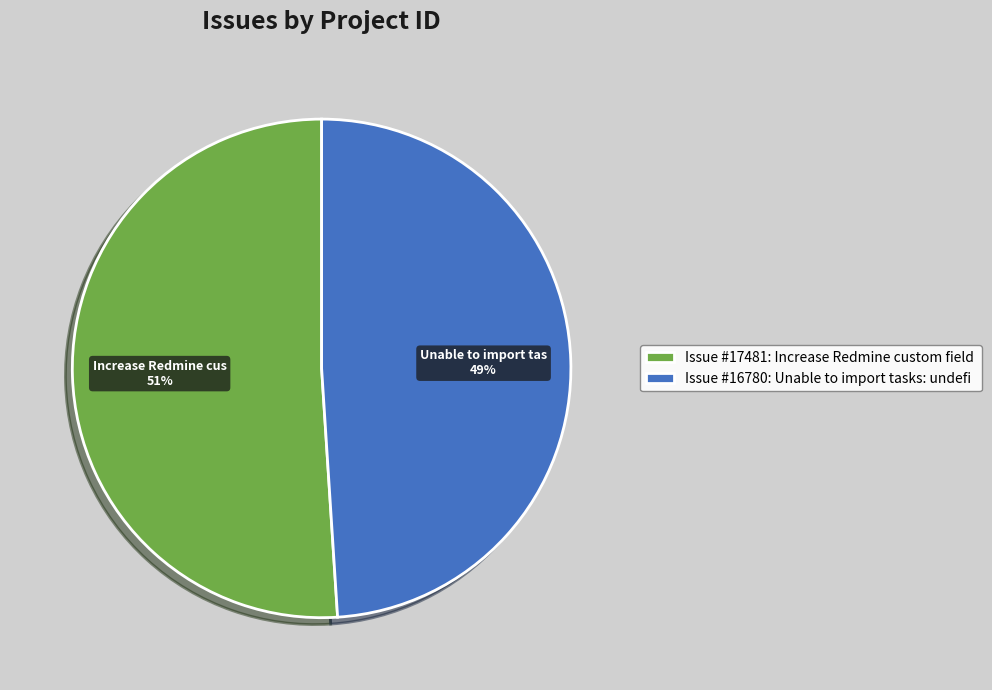

Is there any slice that represents more than half of the pie?

Yes